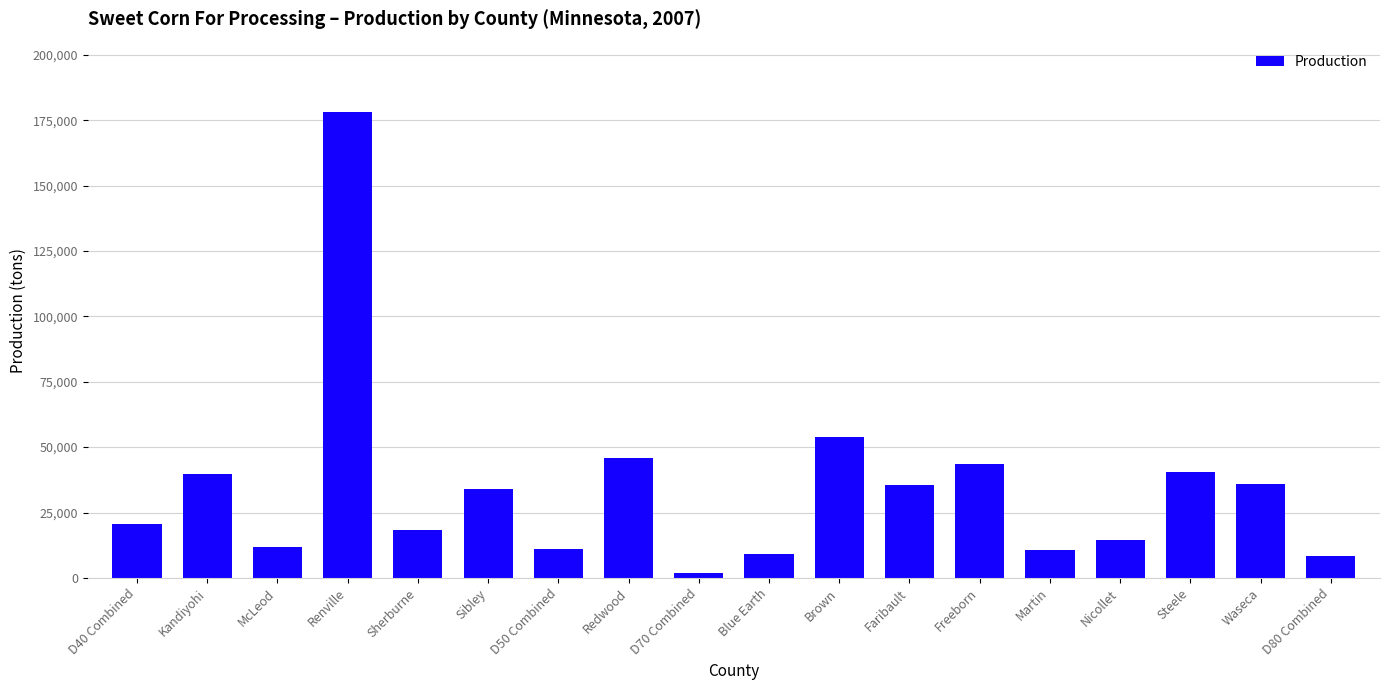

Is it true that the value at D70 Combined is 2000?

True